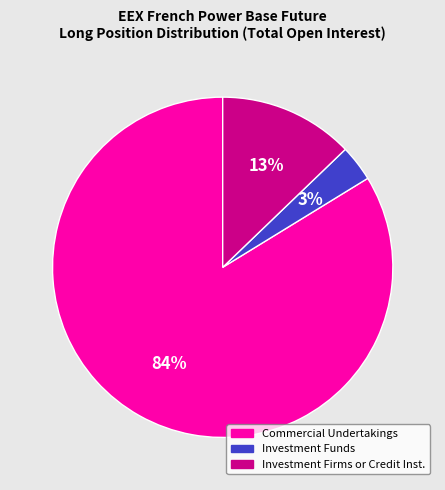

To the nearest percent, what is the average slice percentage?

33%